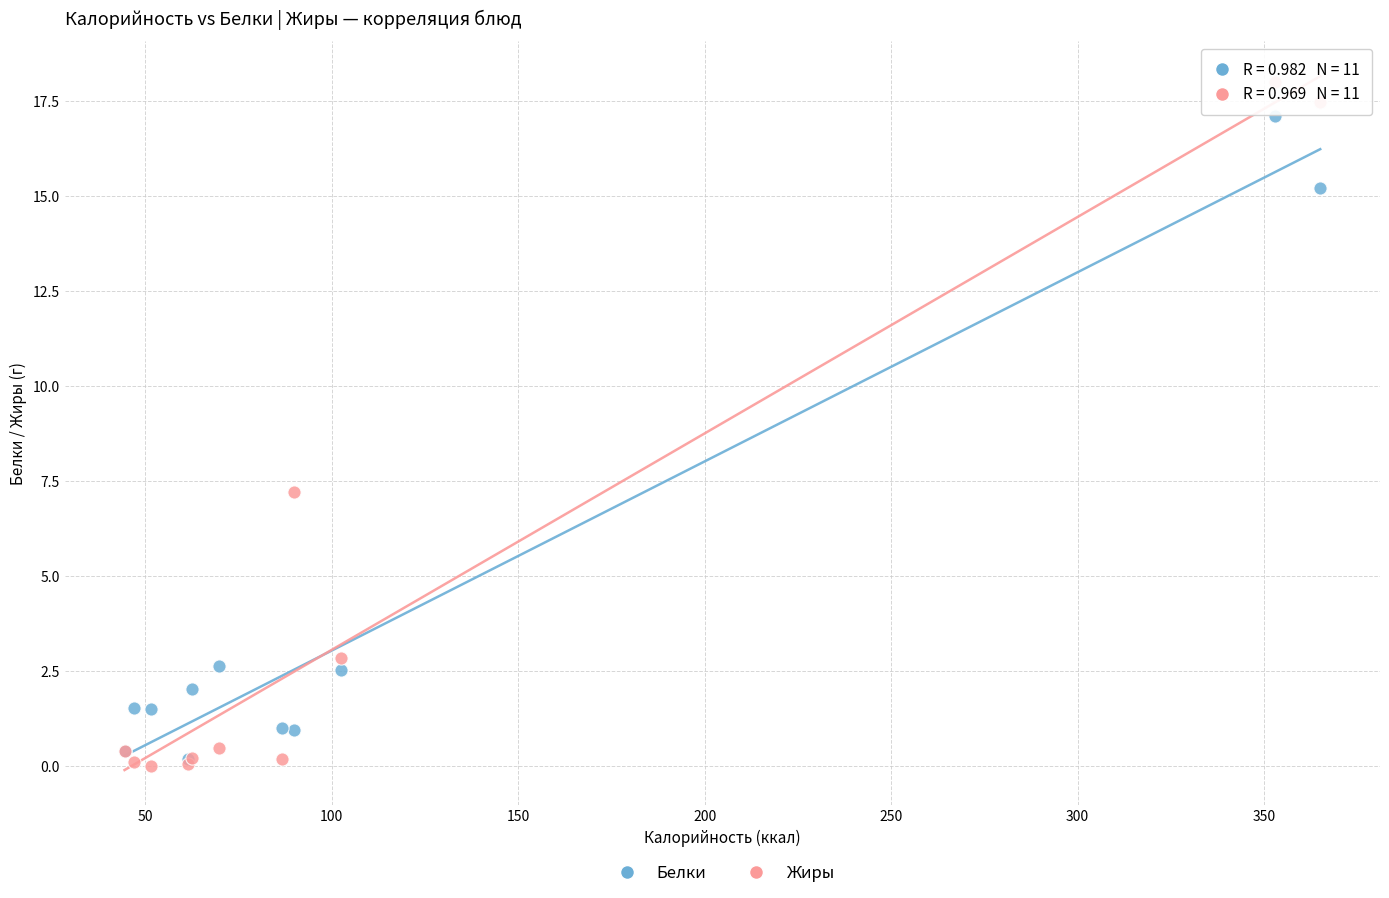

In the Белки series, what Y value is closest to 8?

2.6